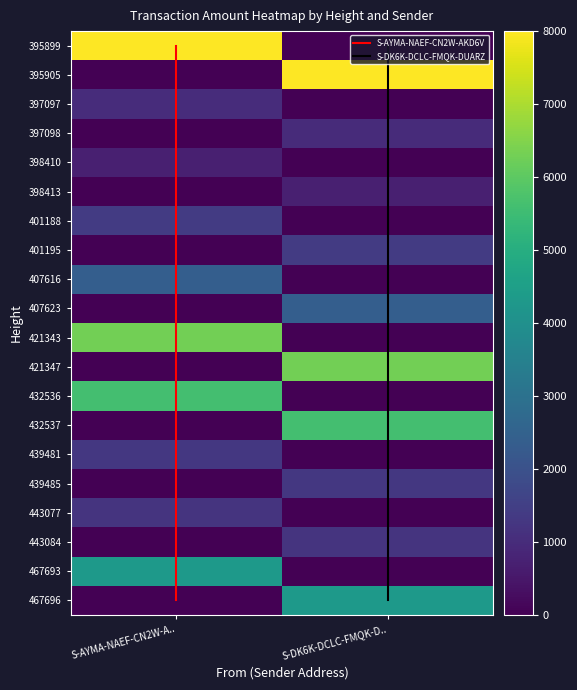

Which label corresponds to the smallest value in the chart?

395905